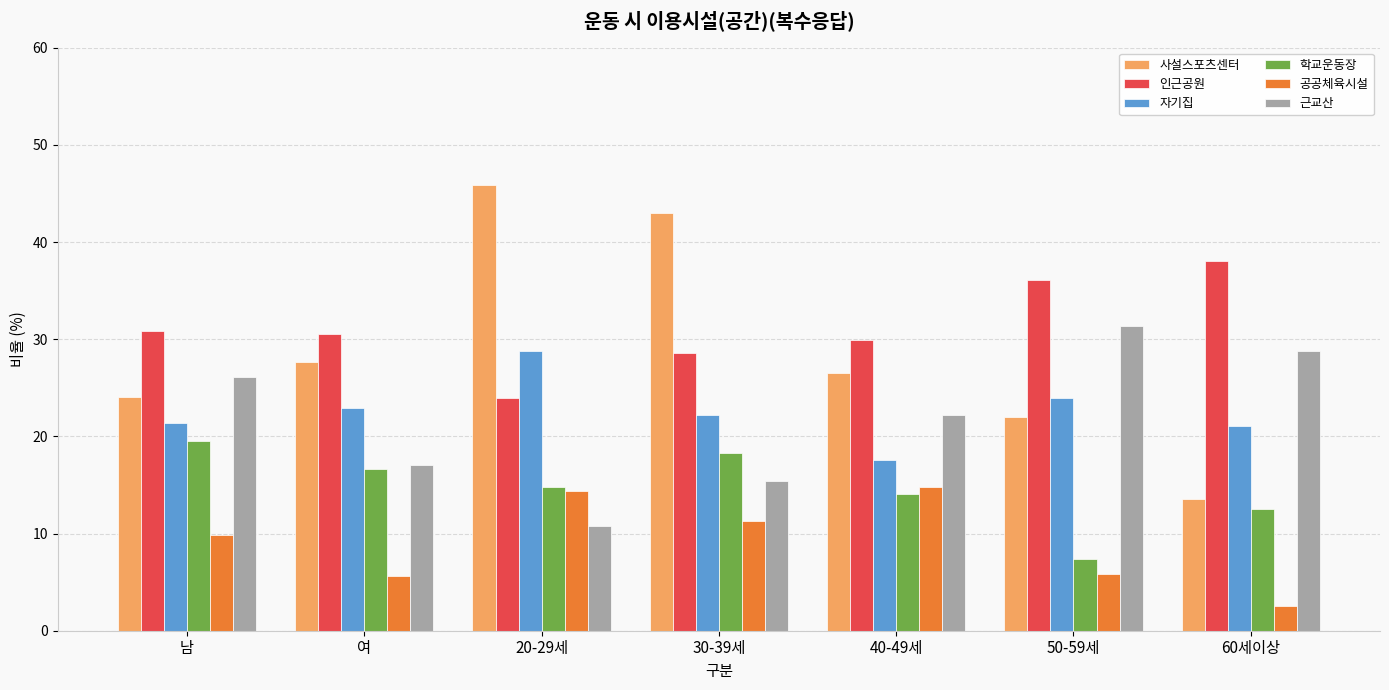

Which category has the highest value in the 자기집 series?

20-29세